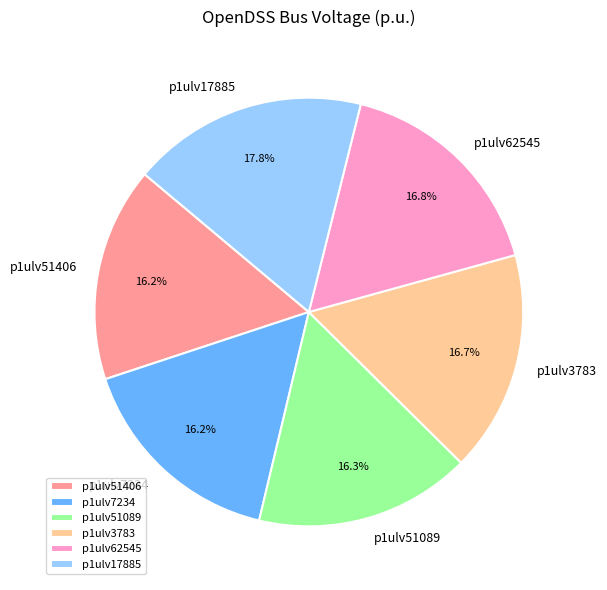

How much of the chart is everything except p1ulv62545?

83.2%